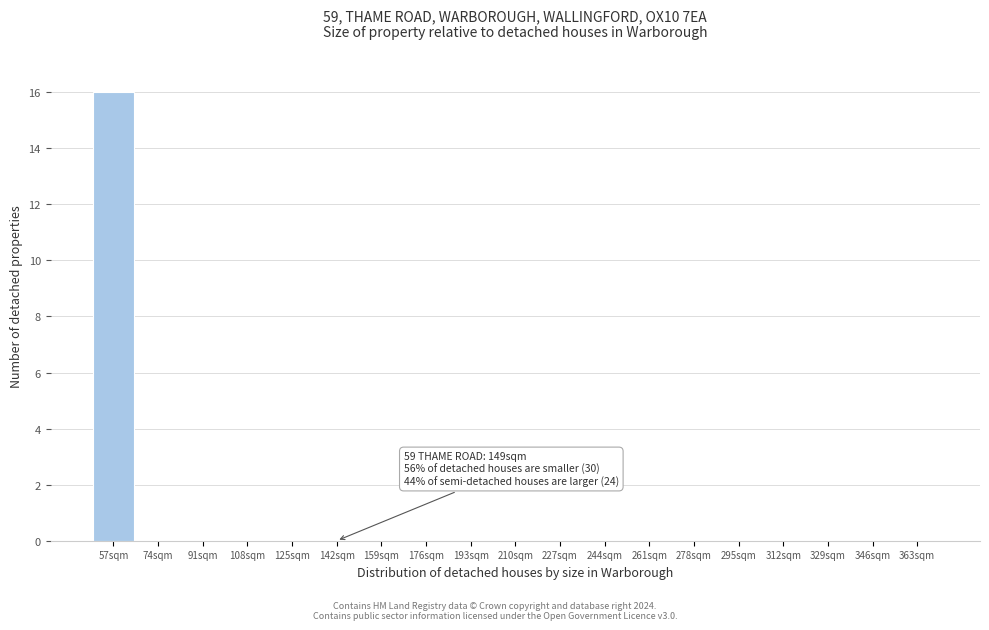

Reading left to right, what are all the values shown in this chart?

57sqm=16	74sqm=0	91sqm=0	108sqm=0	125sqm=0	142sqm=0	159sqm=0	176sqm=0	193sqm=0	210sqm=0	227sqm=0	244sqm=0	261sqm=0	278sqm=0	295sqm=0	312sqm=0	329sqm=0	346sqm=0	363sqm=0